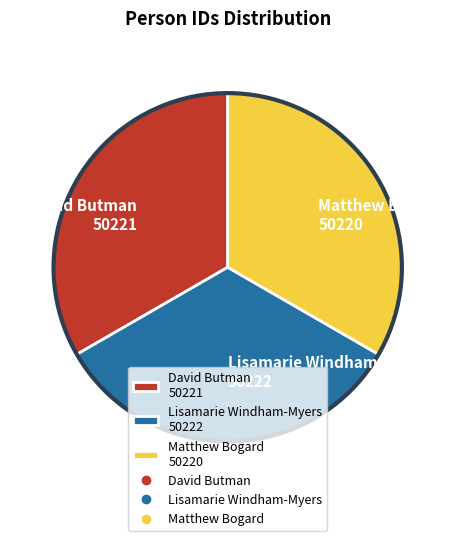

How many segments does this pie chart have?

3